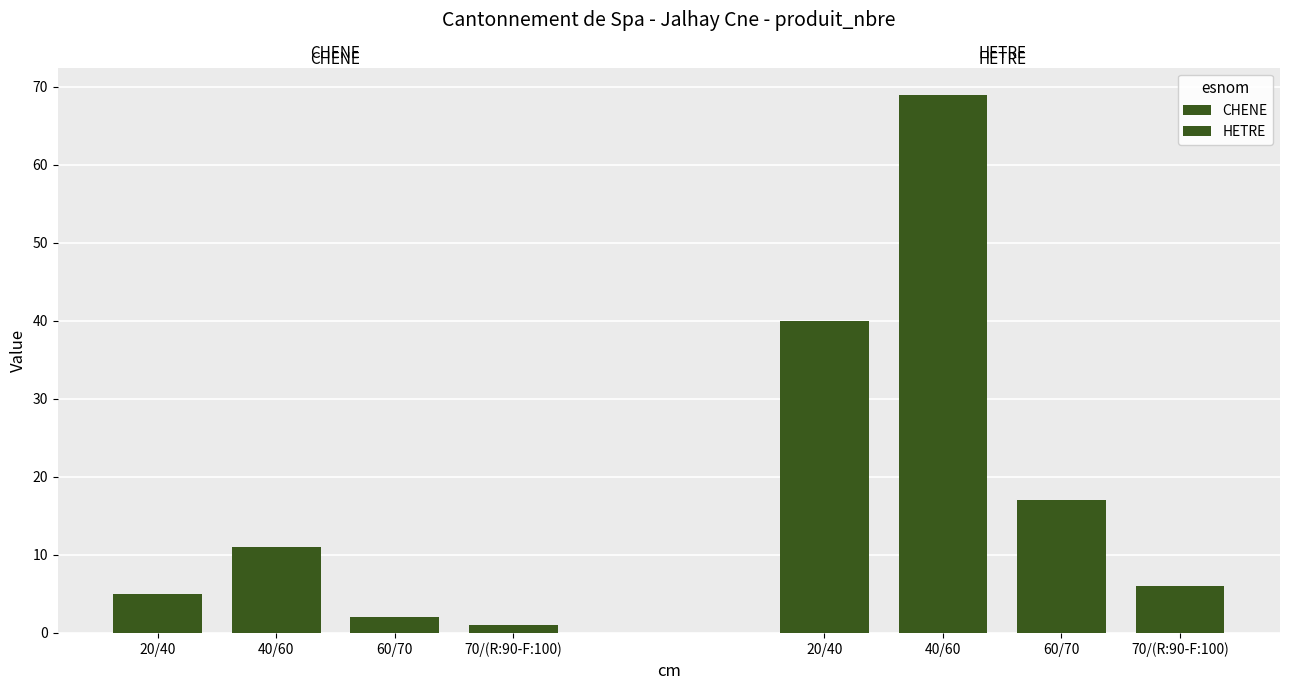

Which series has the largest total across all categories?

HETRE